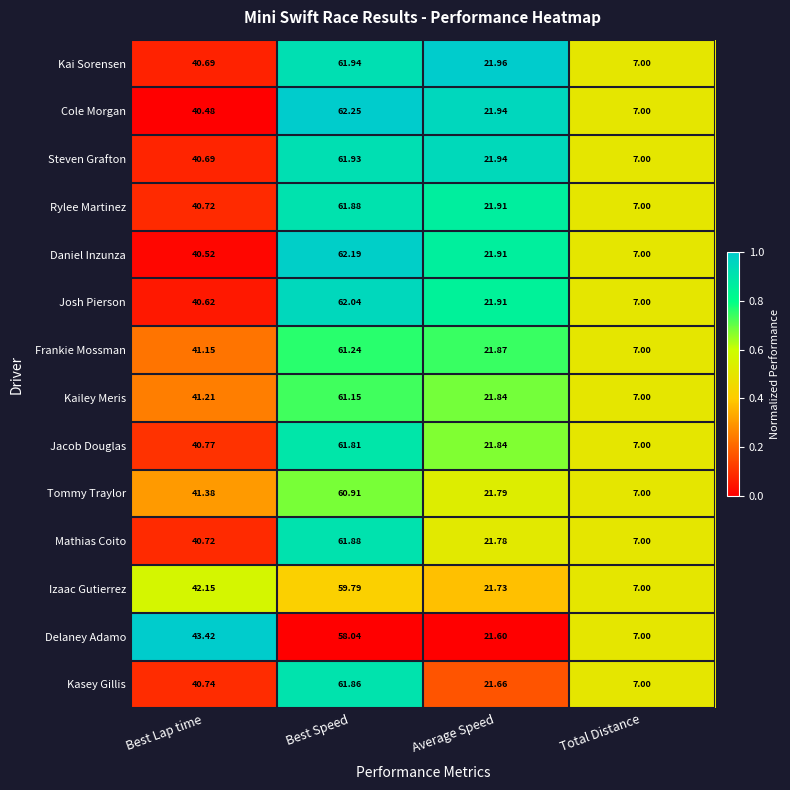

At which category does the chart reach its minimum across all series?

Total Distance